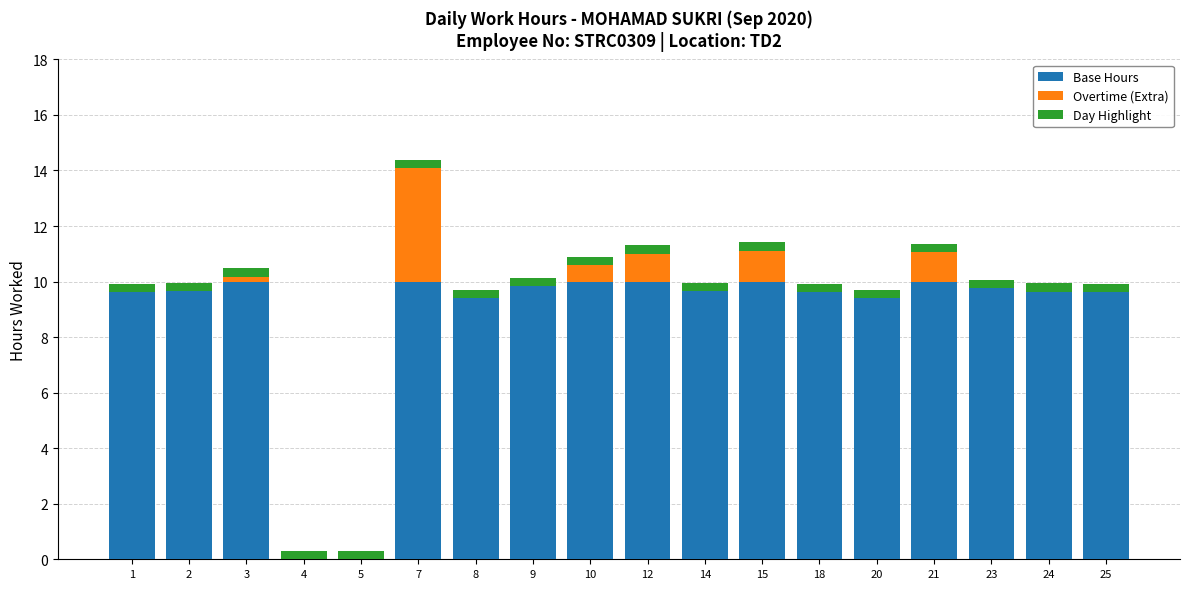

The value of Base Hours at 18 is 5.4. True or false?

False